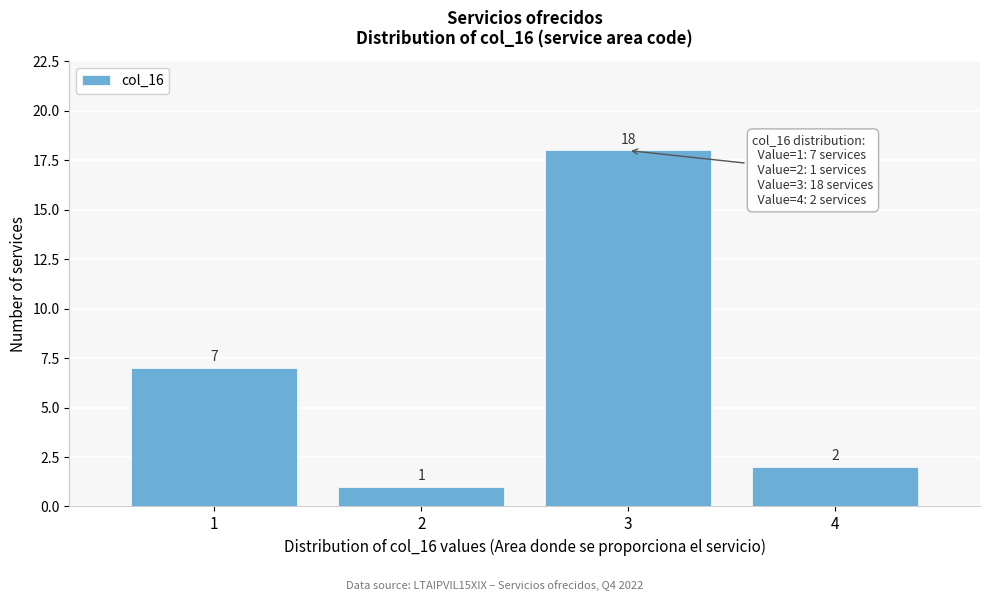

Reading left to right, what are all the values shown in this chart?

1=7	2=1	3=18	4=2